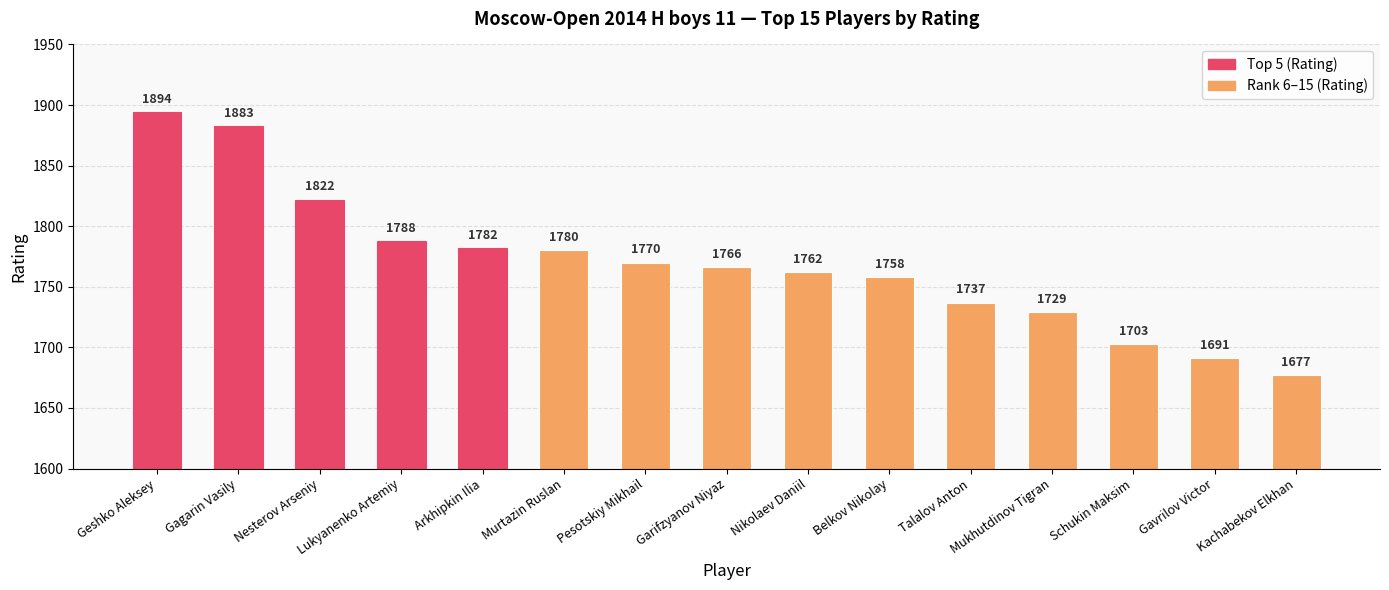

The value at Lukyanenko Artemiy is 1788. True or false?

True